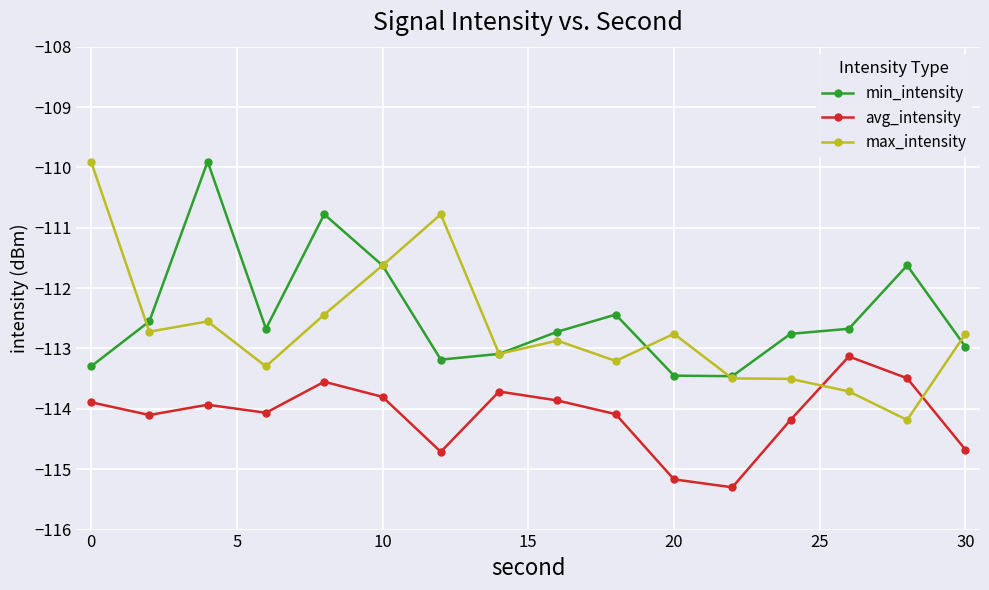

What is the value of the avg_intensity point at the 1st from the left?

-113.9